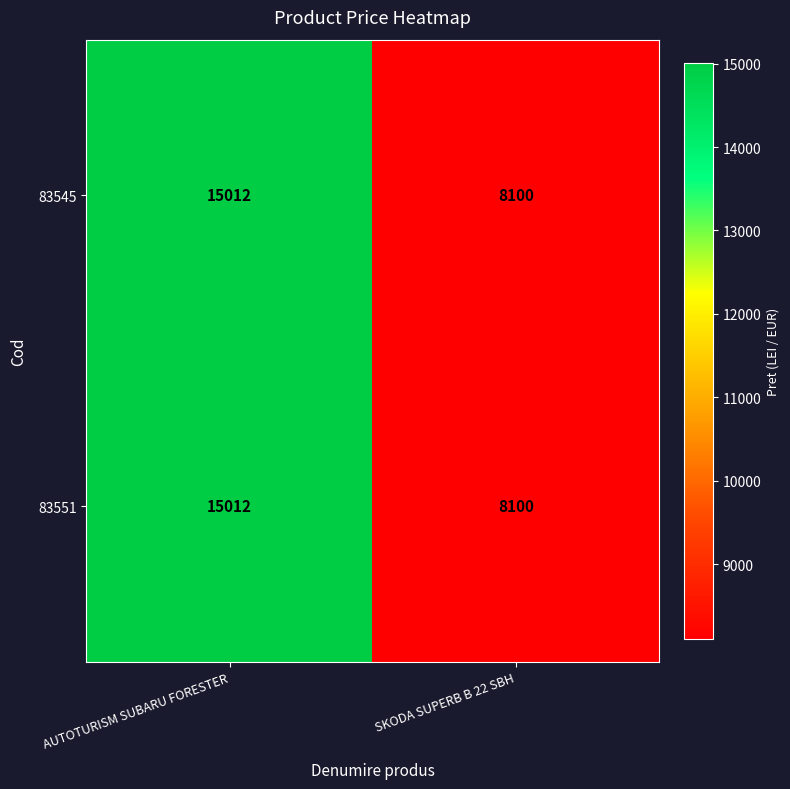

What is the average value of the 83551 series?

11556